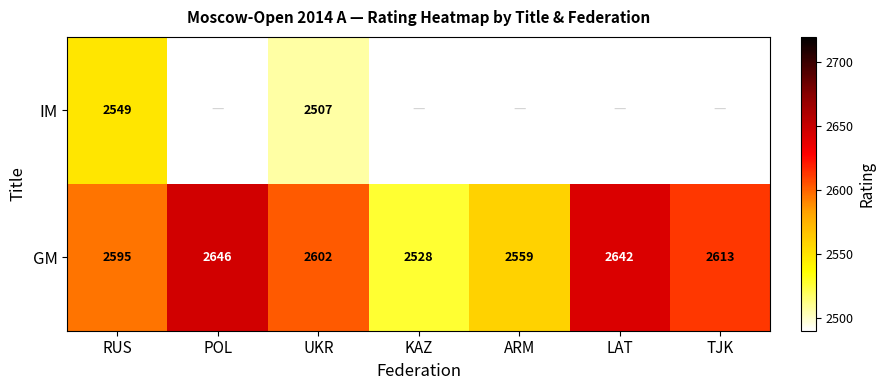

How many distinct data groups are displayed?

2